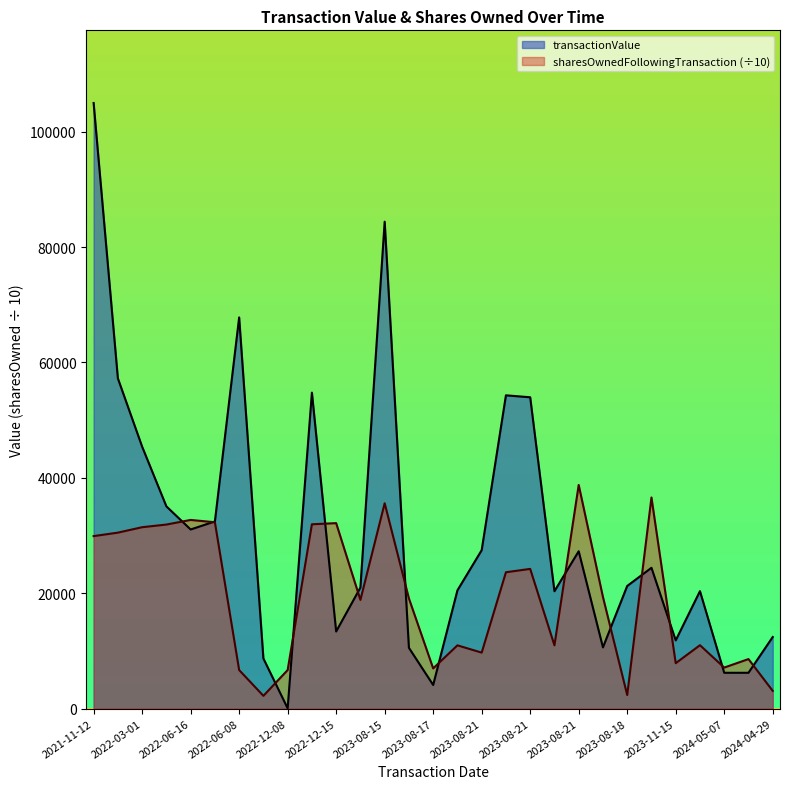

Between which two adjacent categories do transactionValue and sharesOwnedFollowingTransaction first intersect?

2022-03-15 and 2022-06-16